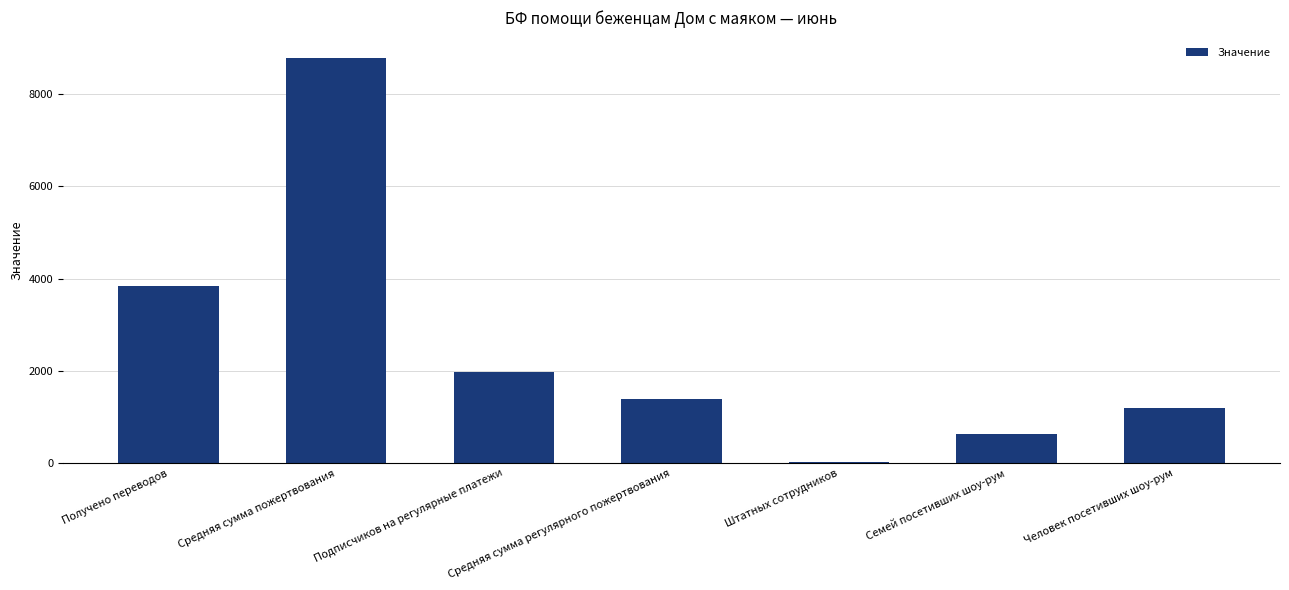

Reading left to right, transcribe all the data shown in this chart.

Получено переводов=3849.0	Средняя сумма пожертвования=8788.0	Подписчиков на регулярные платежи=1987.0	Средняя сумма регулярного пожертвования=1381.7	Штатных сотрудников=35.0	Семей посетивших шоу-рум=625.0	Человек посетивших шоу-рум=1192.0